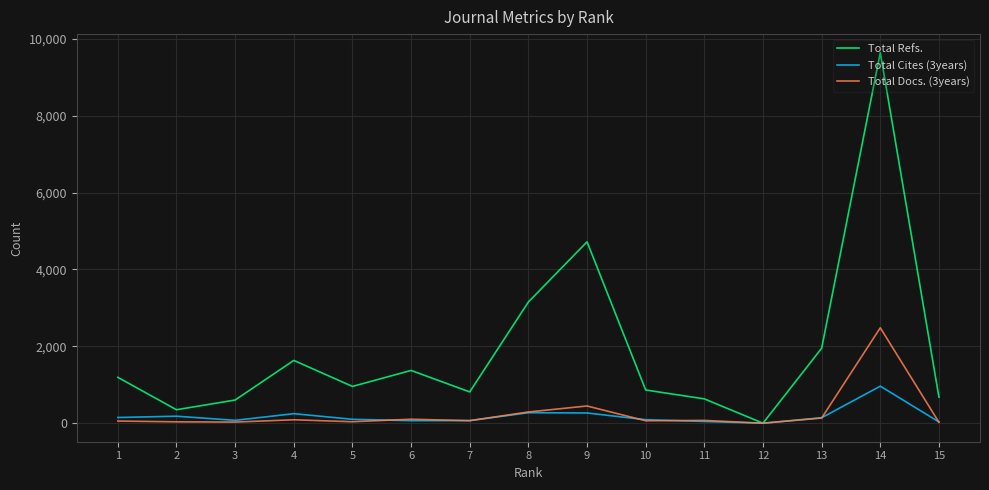

Does the chart display data point markers on the line(s)?

No